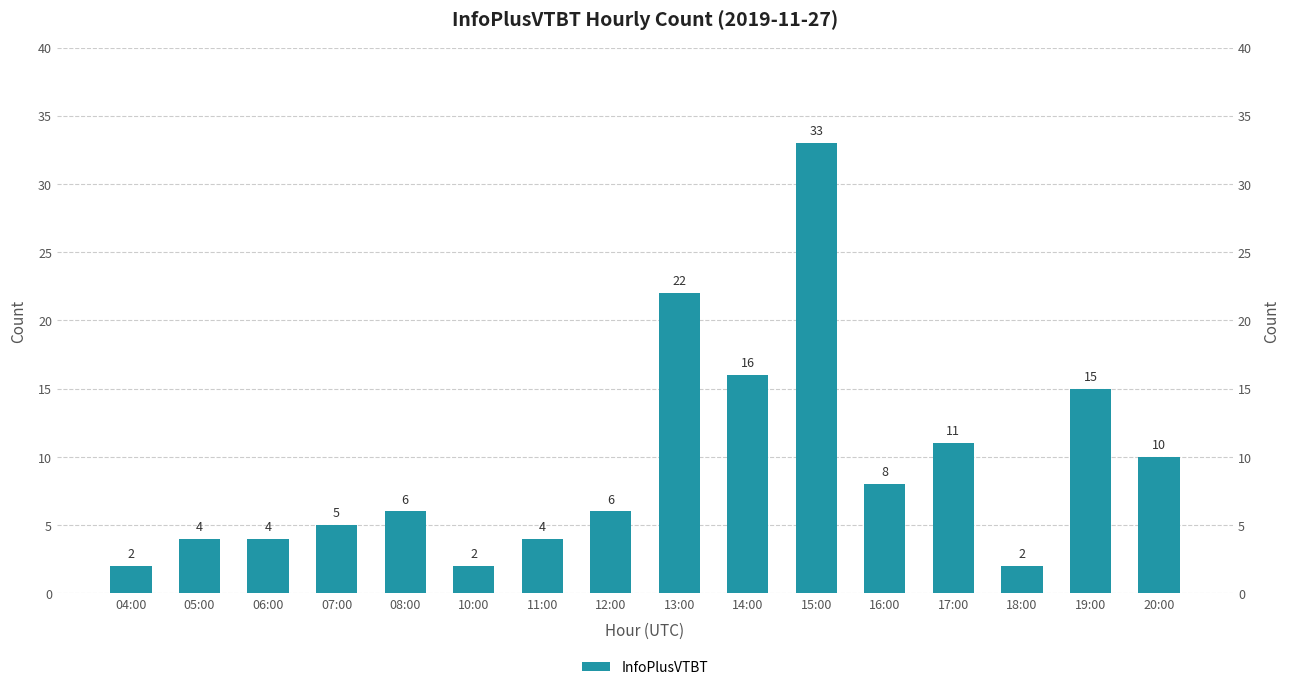

Is it true that the value at 04:00 is 1?

False